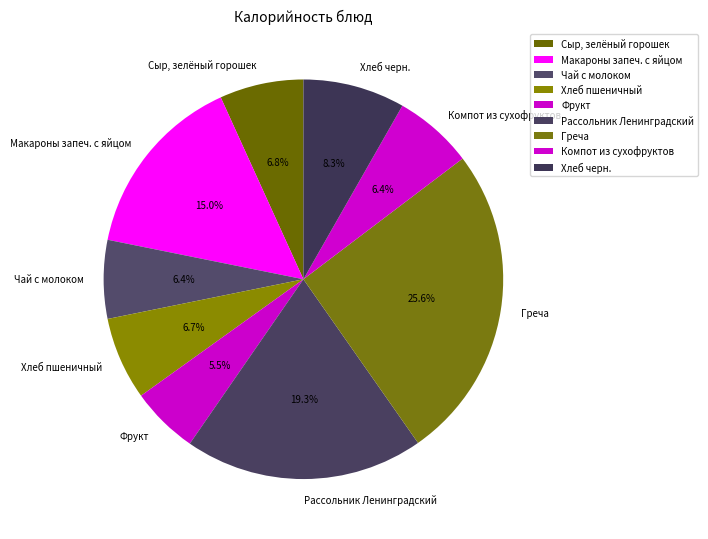

Combined, what portion of the pie is Компот из сухофруктов and Фрукт?

11.9%